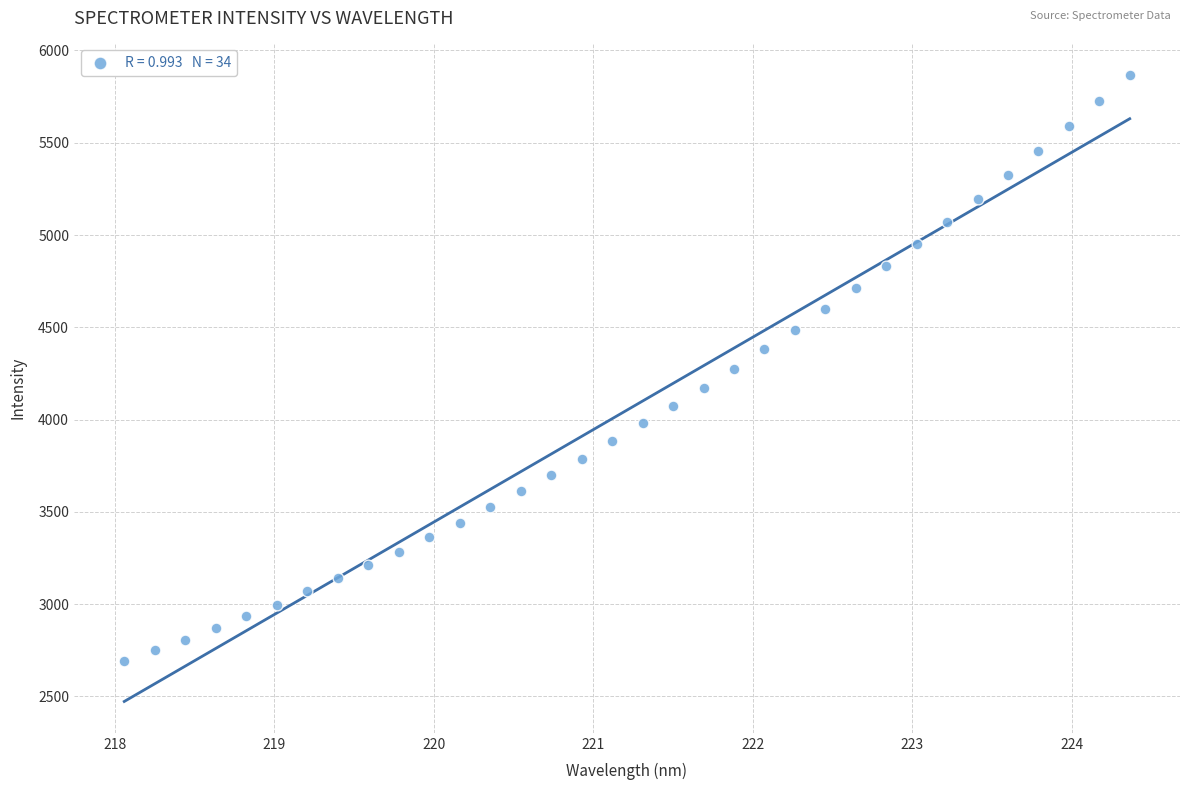

What is the range of Y values (max minus min)?

3175.7